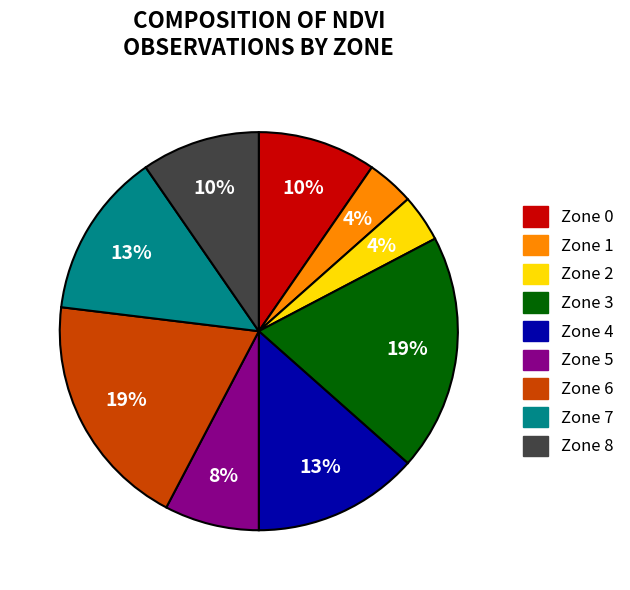

To the nearest percent, what percentage of the pie is Zone 6?

19%